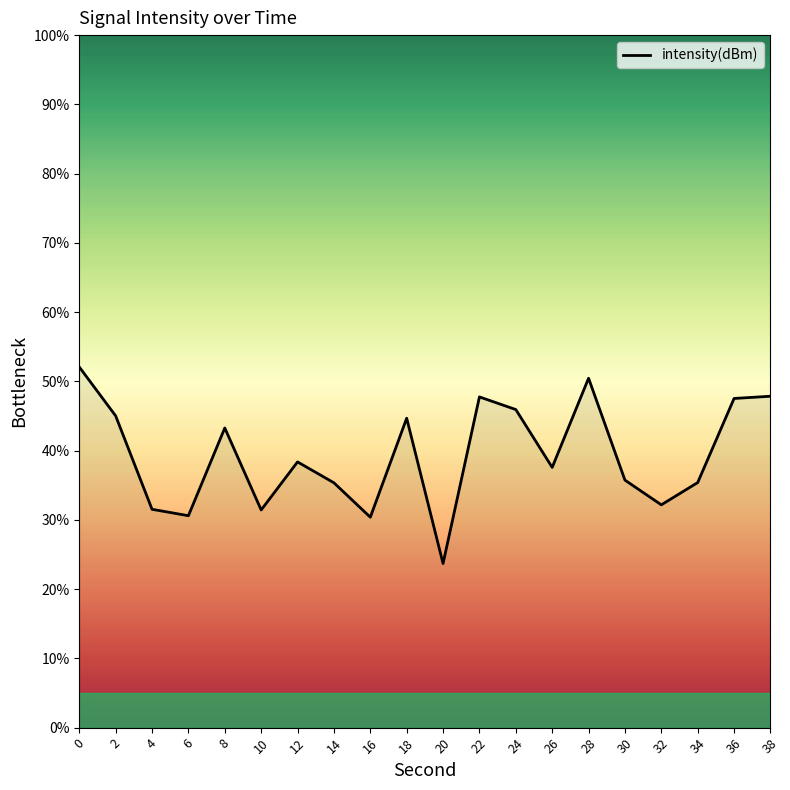

Is it true that the value at 20 is 34.9?

False